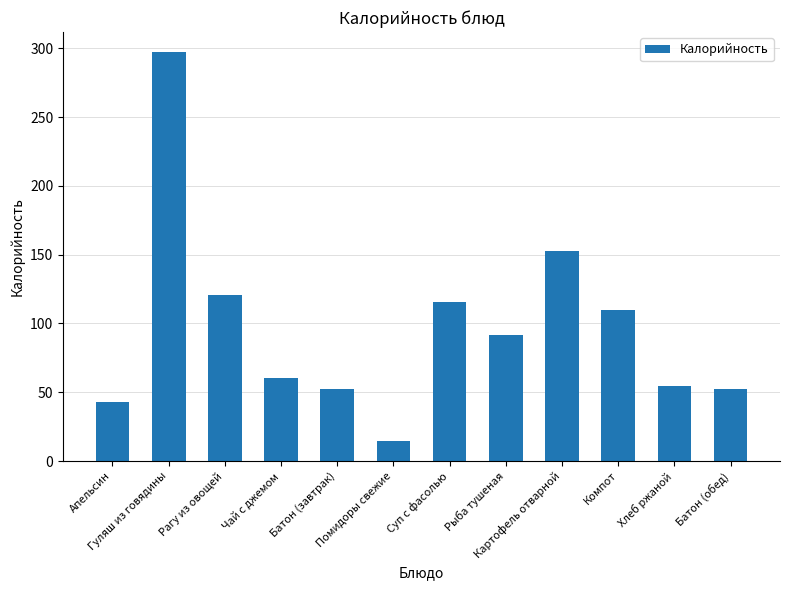

What is the minimum value shown in the chart?

14.4